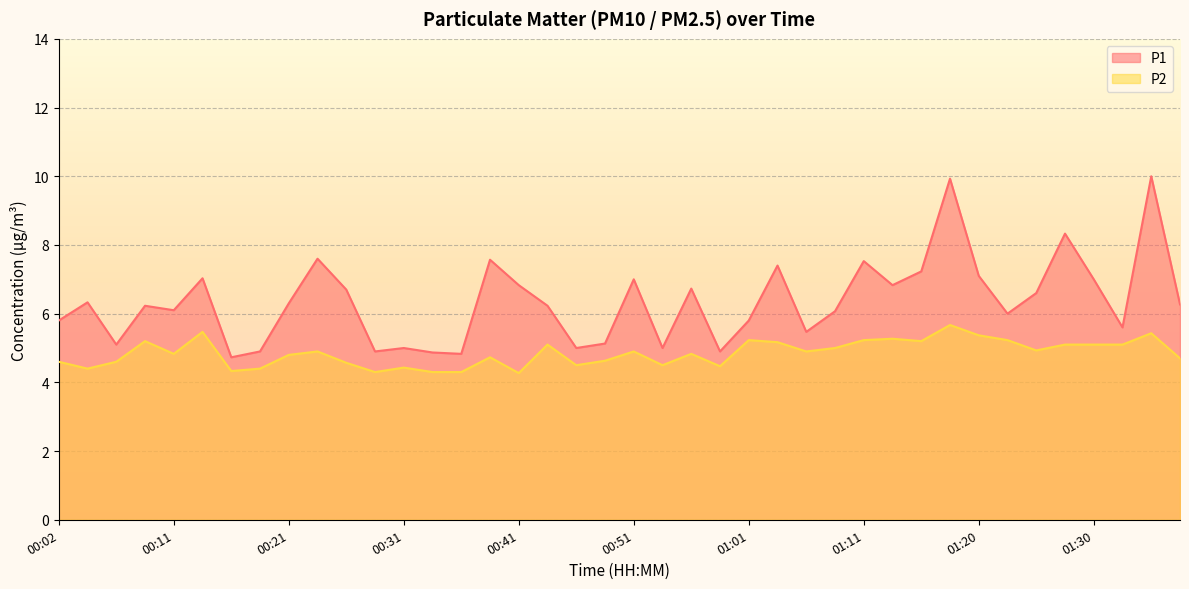

True or false: P1 and P2 cross at least once.

False